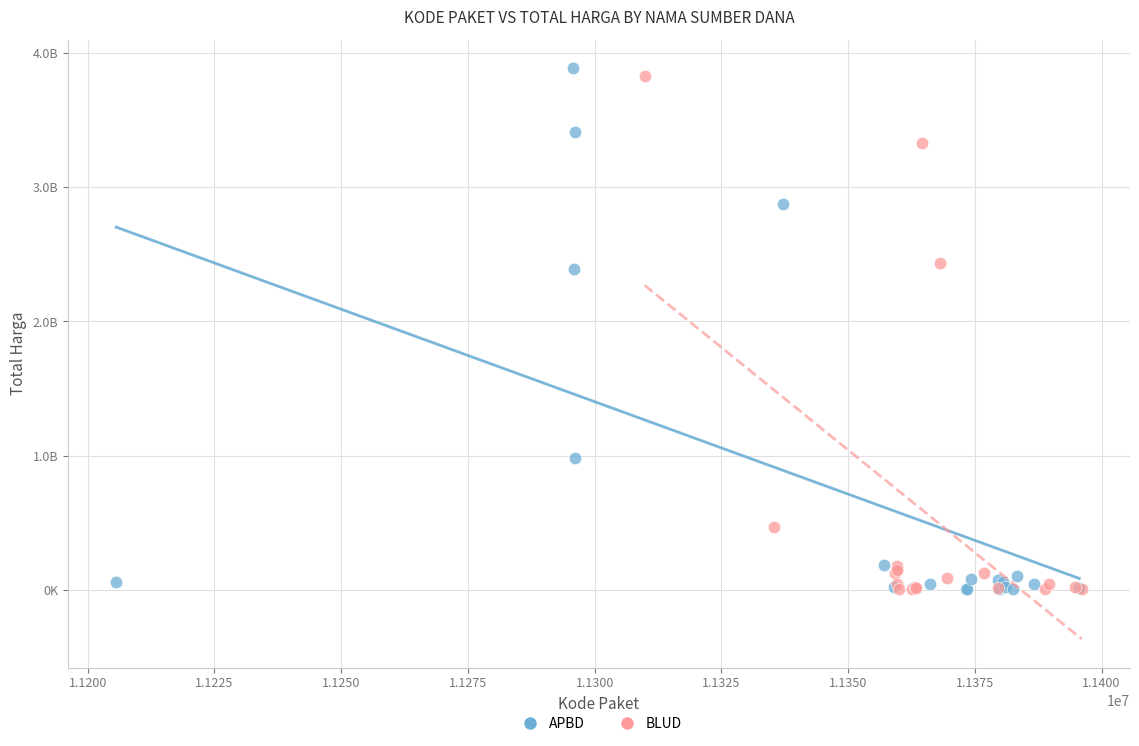

What are all the series names shown in the legend?

APBD, BLUD